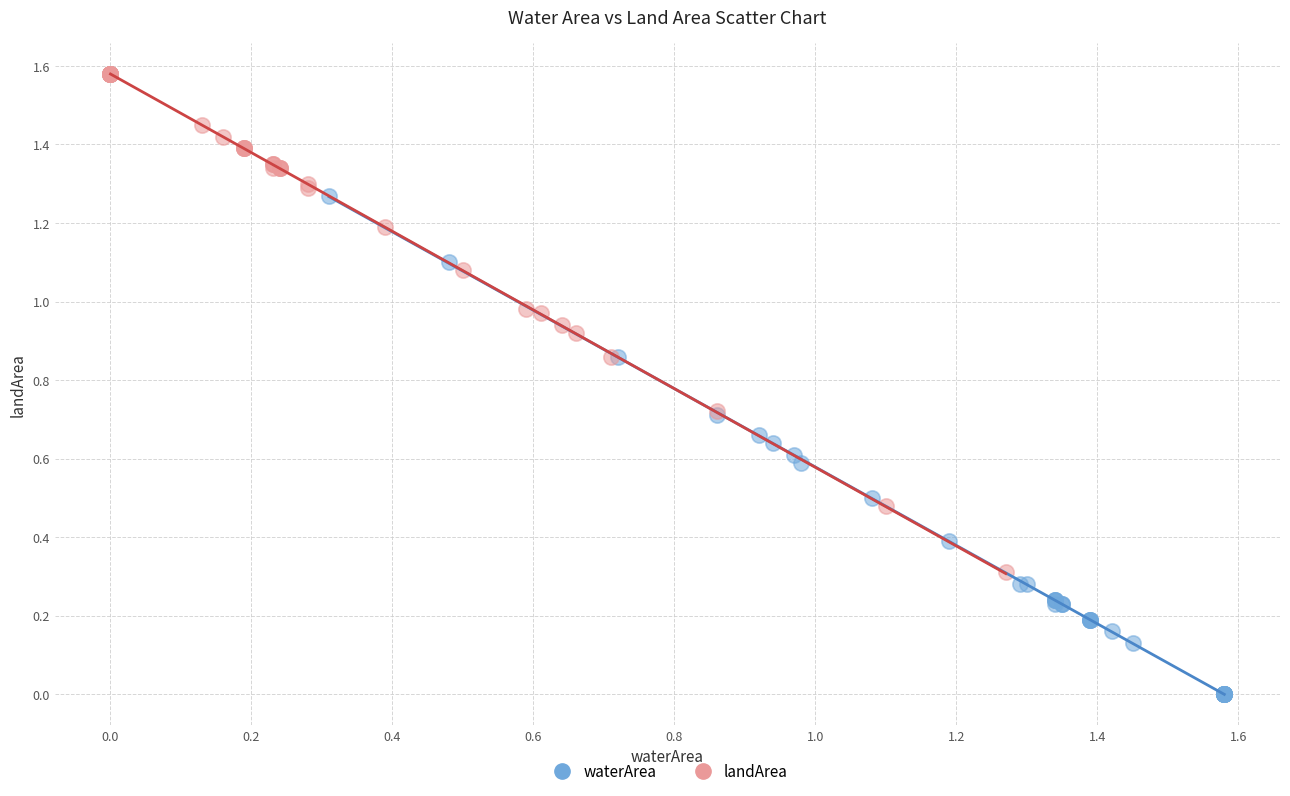

Which series contains the lowest Y value?

waterArea